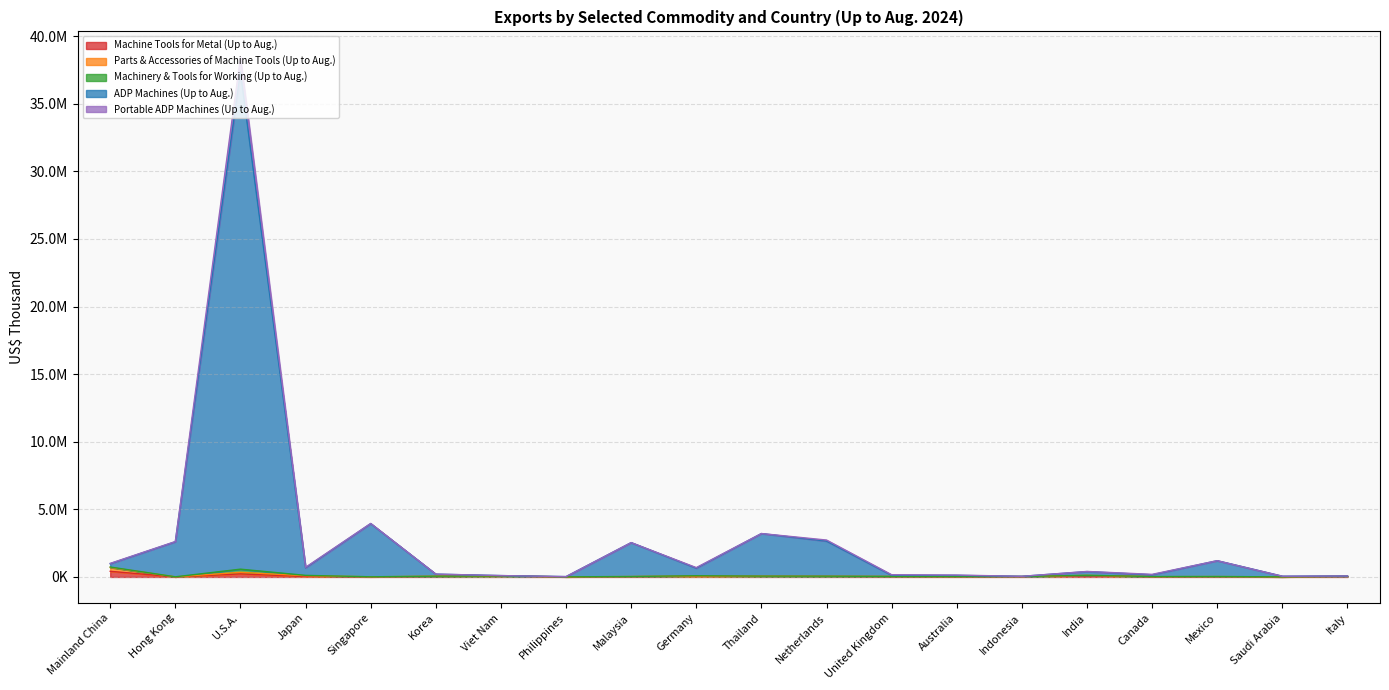

True or false: ADP Machines (Up to Aug.) and Machine Tools for Metal (Up to Aug.) intersect in this chart.

False